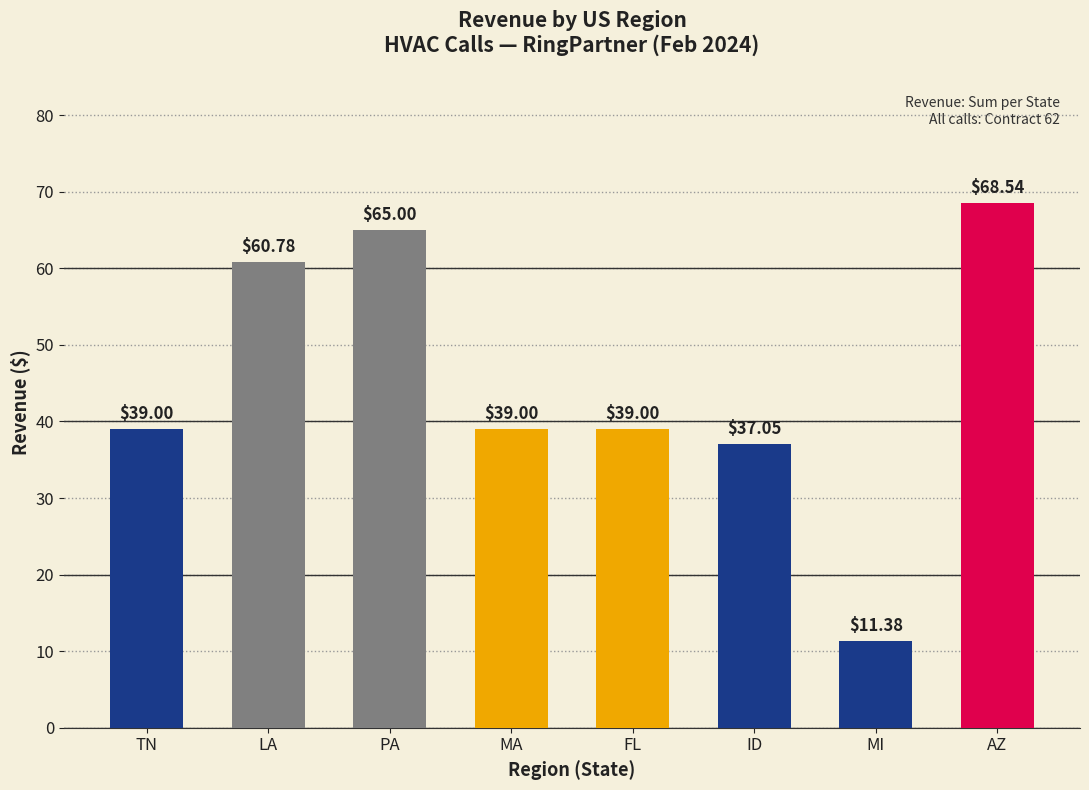

How many distinct data groups are displayed?

1